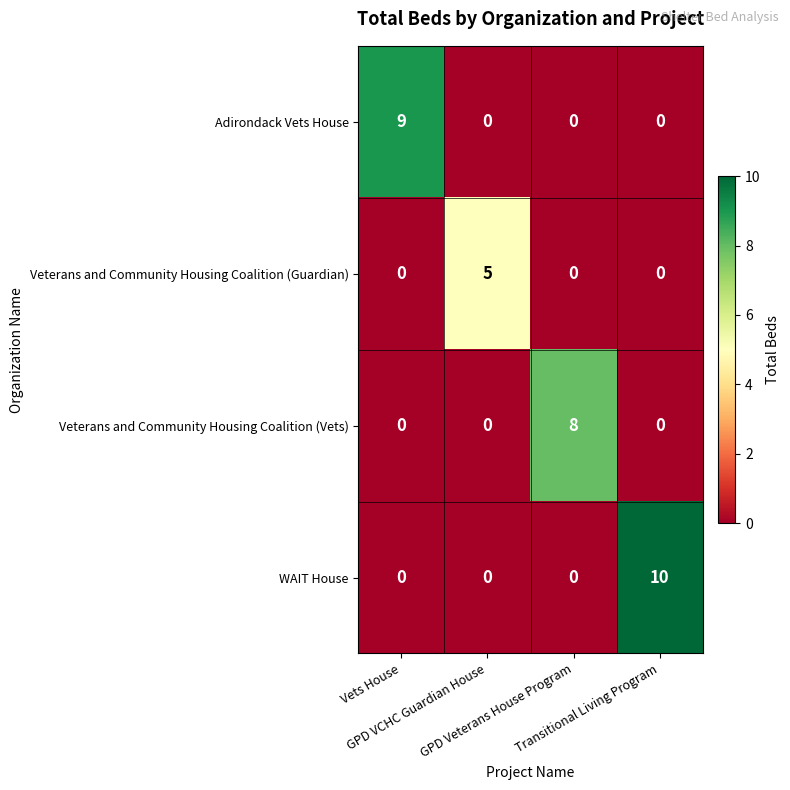

What is the maximum value shown in the chart?

10